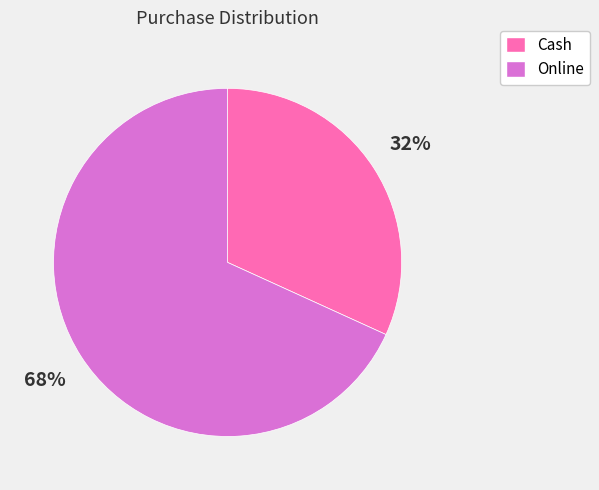

To the nearest percent, what is the average slice percentage?

50%